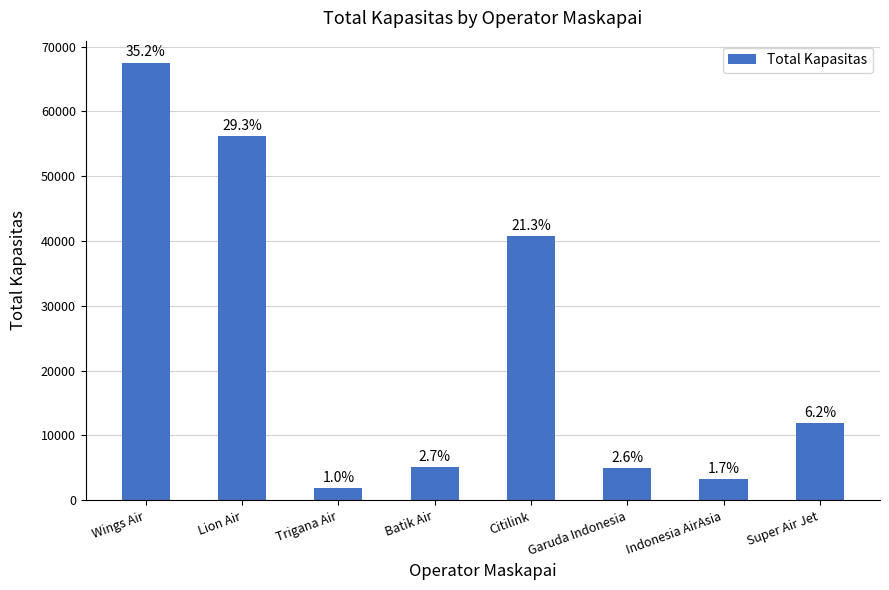

Are the bars grouped side by side (vs. stacked)?

No